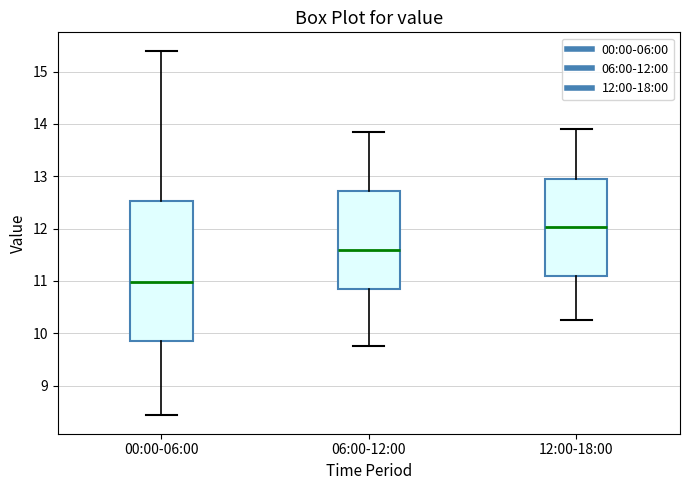

Comparing the boxes themselves (not the whiskers), which one is the tallest?

00:00-06:00